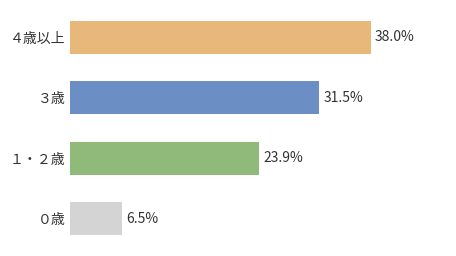

At which category is the sum across all series the highest?

４歳以上